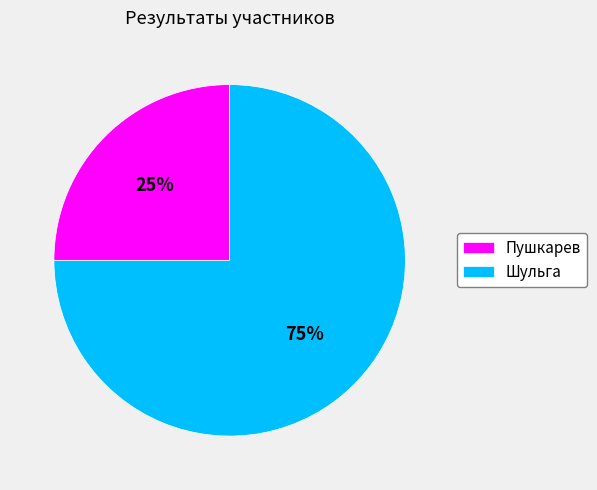

Which slice is the largest?

Шульга